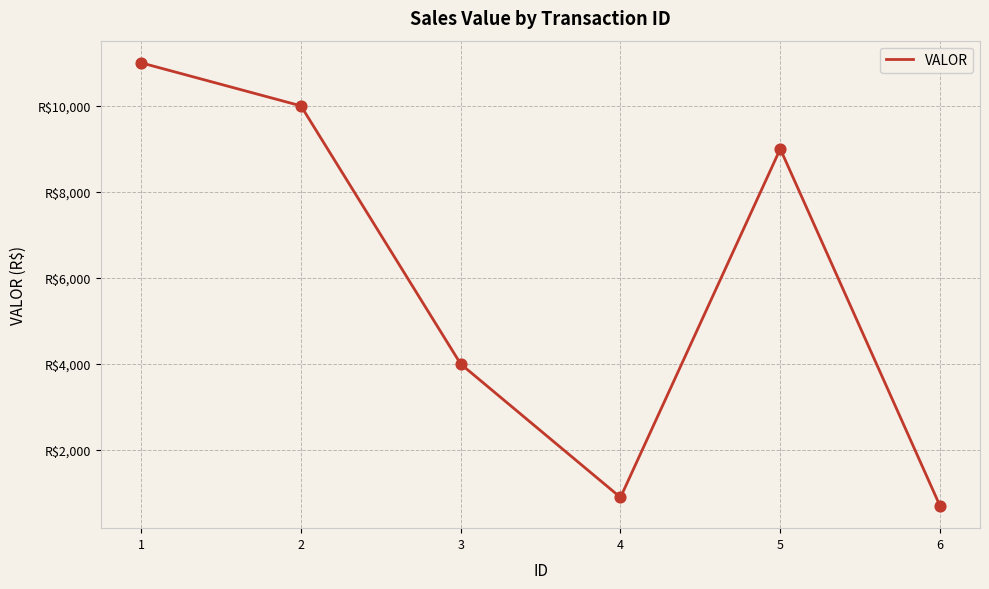

Between 5 and 4, which is larger?

5